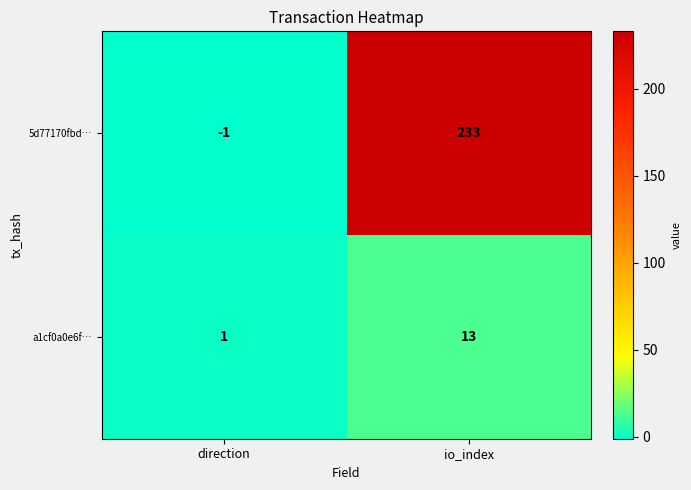

Count the number of data series in this chart.

2